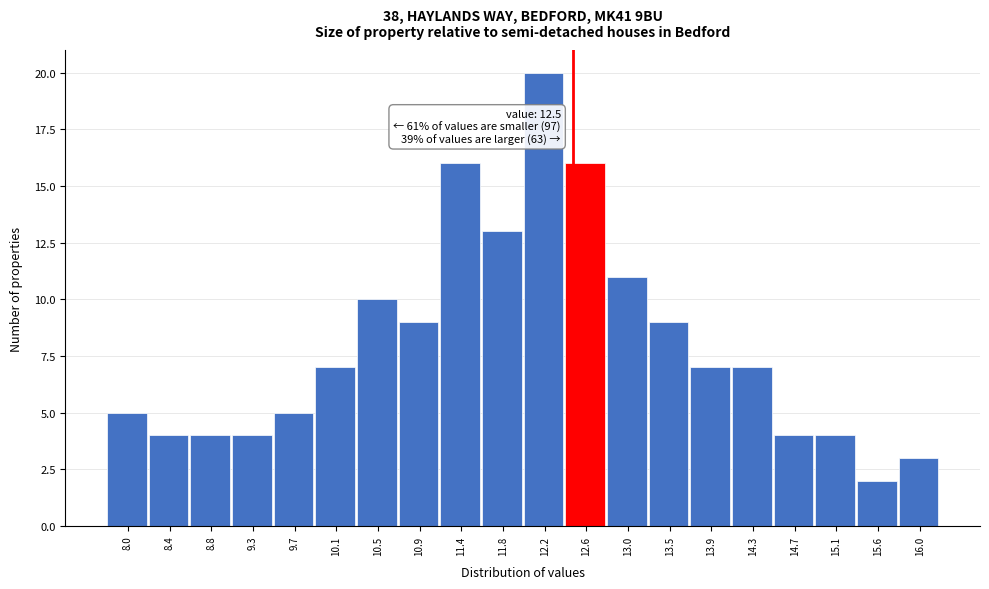

Which range on the x-axis has the tallest bar?

12.00 to 12.42